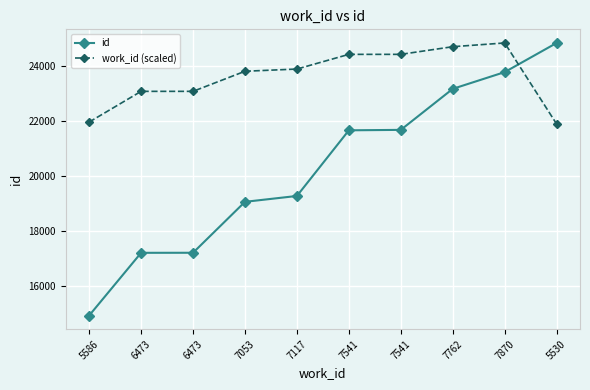

At which category does the chart reach its minimum across all series?

5586